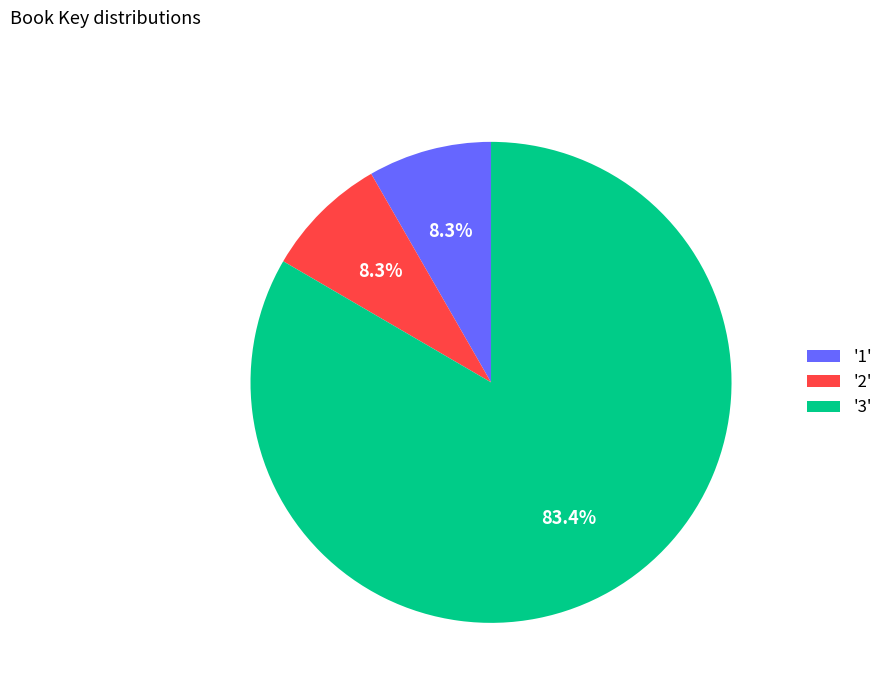

Is there a majority slice in this chart?

Yes